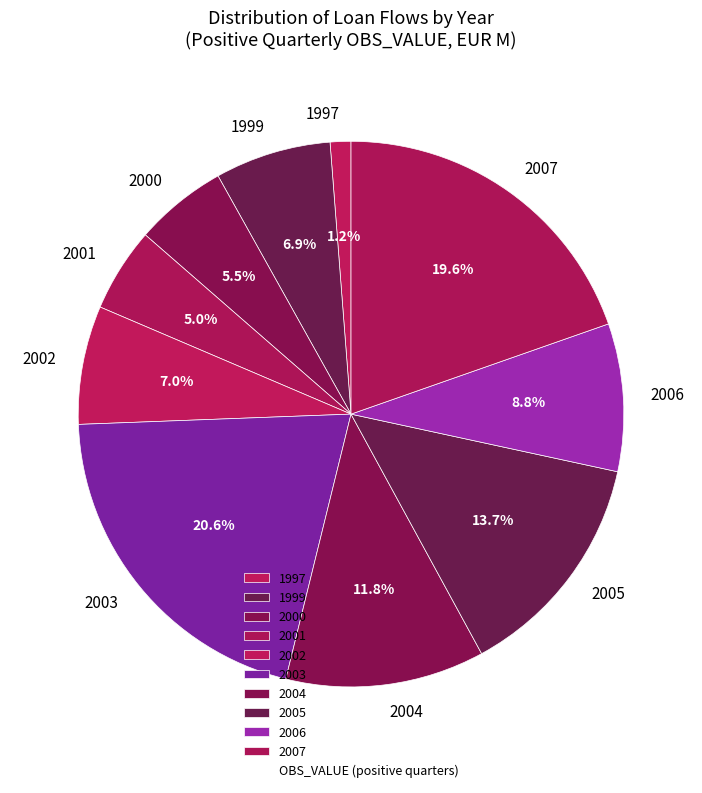

Which category has the biggest portion of the pie?

2003